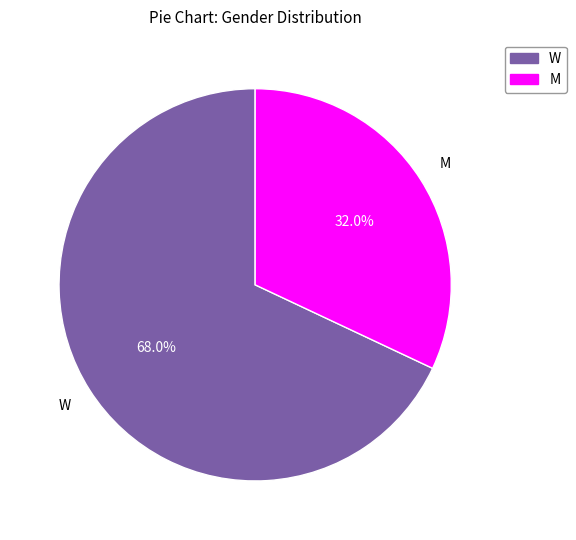

What is the majority slice?

W